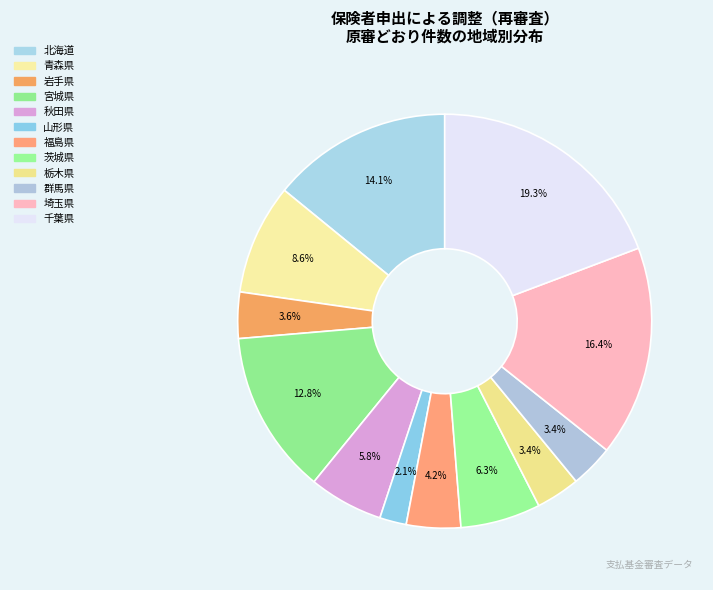

To the nearest percent, what is the average slice percentage?

8%